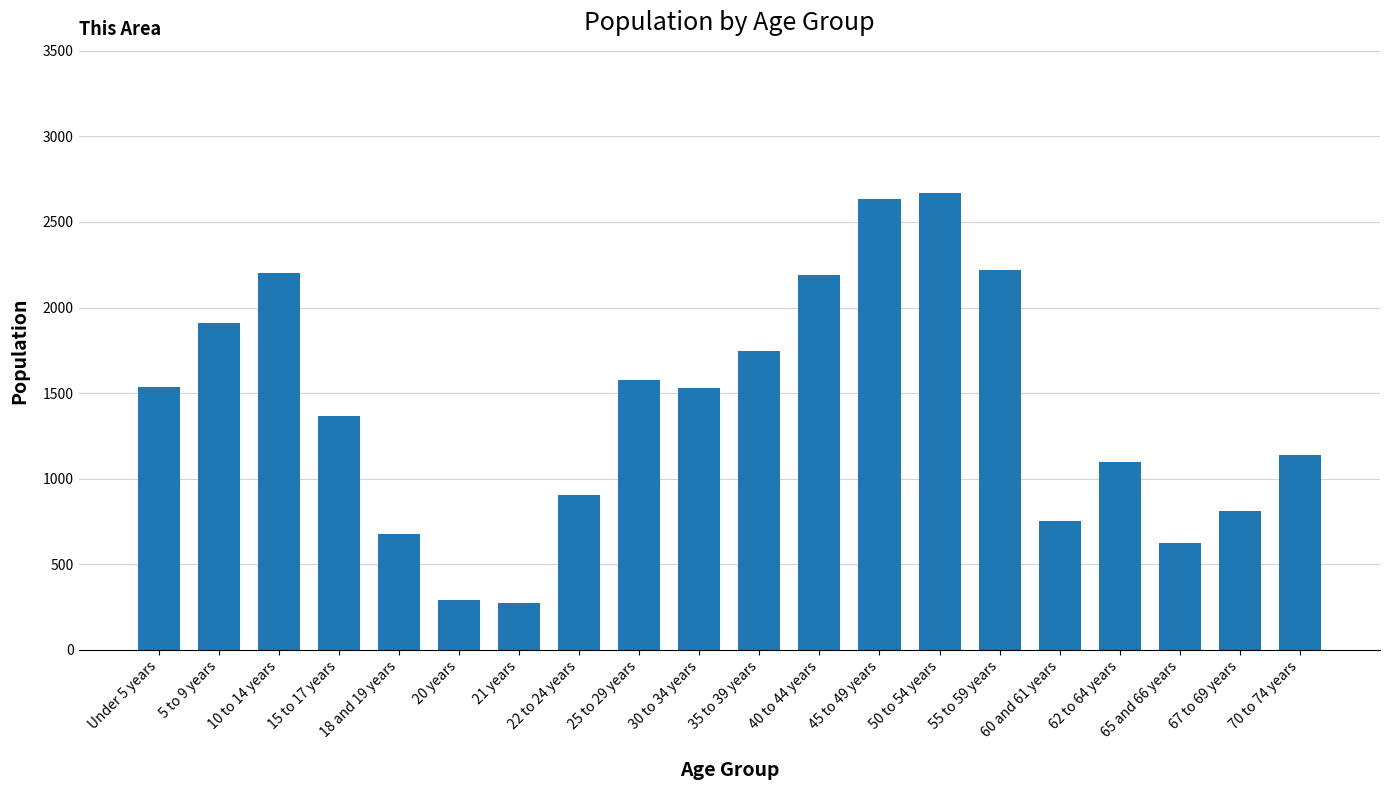

What is the label of the 14th bar from the left?

50 to 54 years